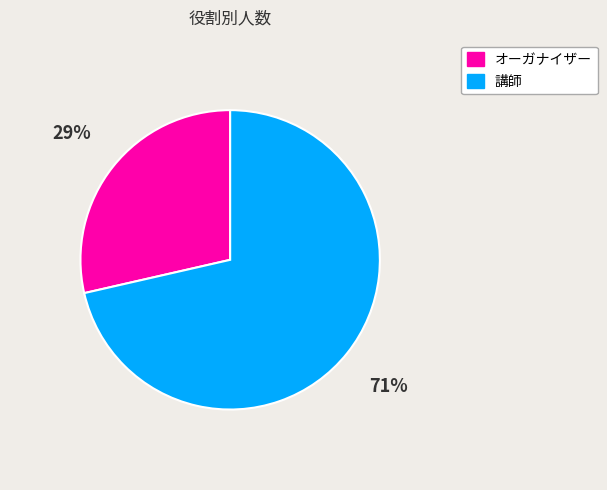

How many slices are in this pie chart?

2